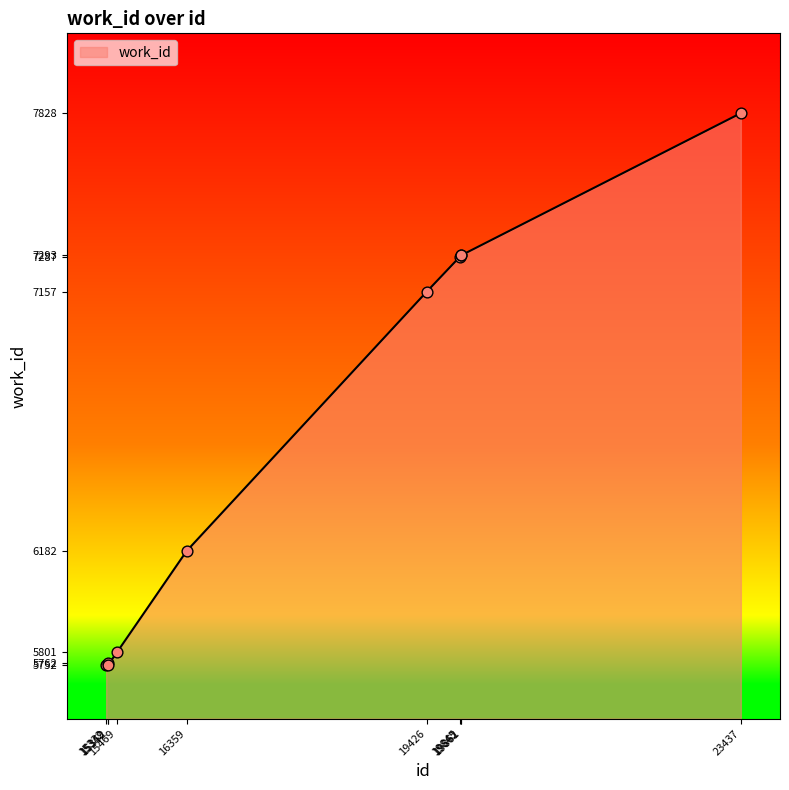

Between 15332 and 19845, which is larger?

19845